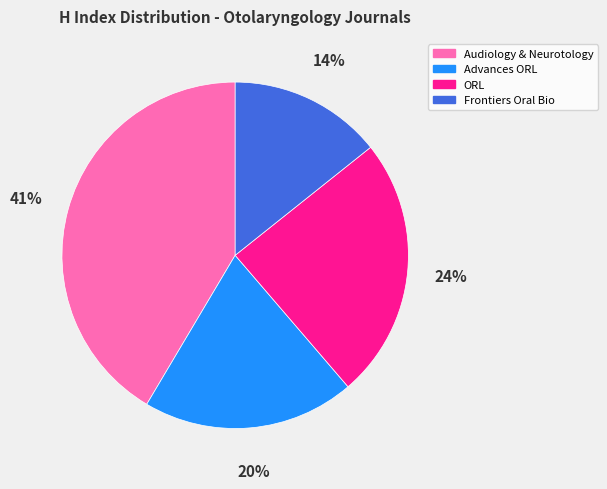

Count the number of slices in the pie.

4